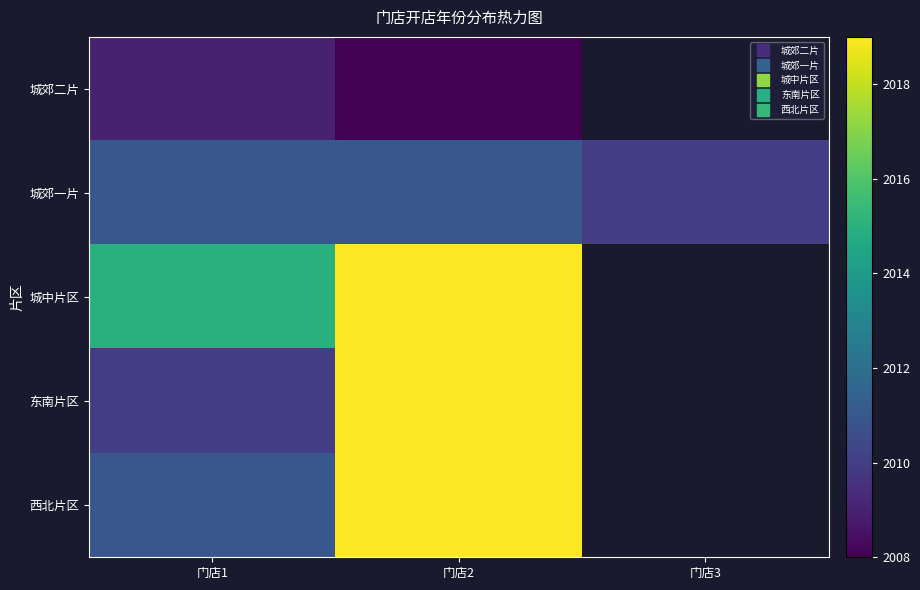

What is the total value across all series at 门店2?

10076.0